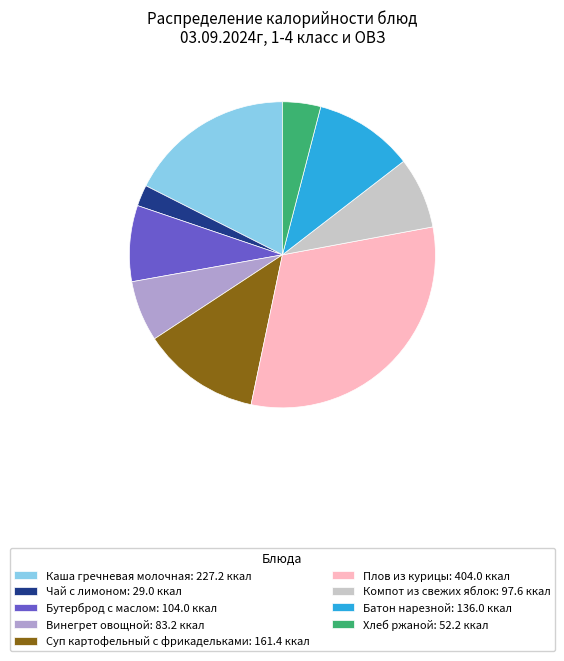

How many slices are in this pie chart?

9